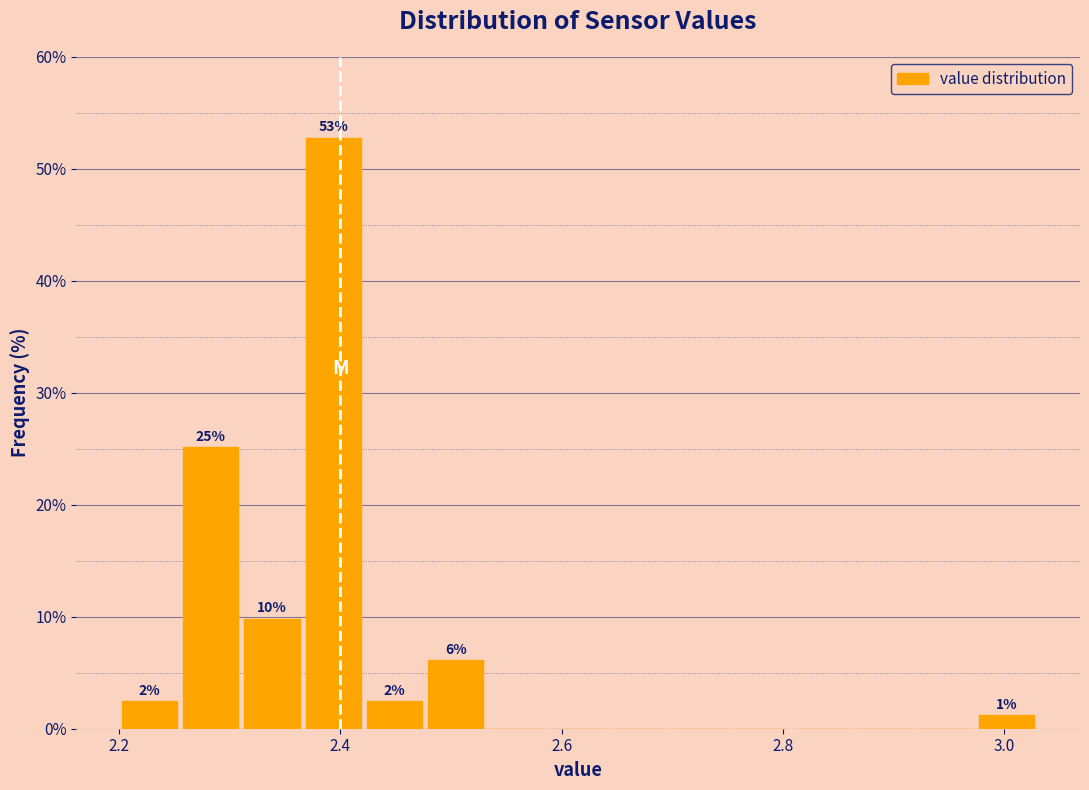

Read against the x-axis, roughly where is the centre of the tallest bar?

2.40